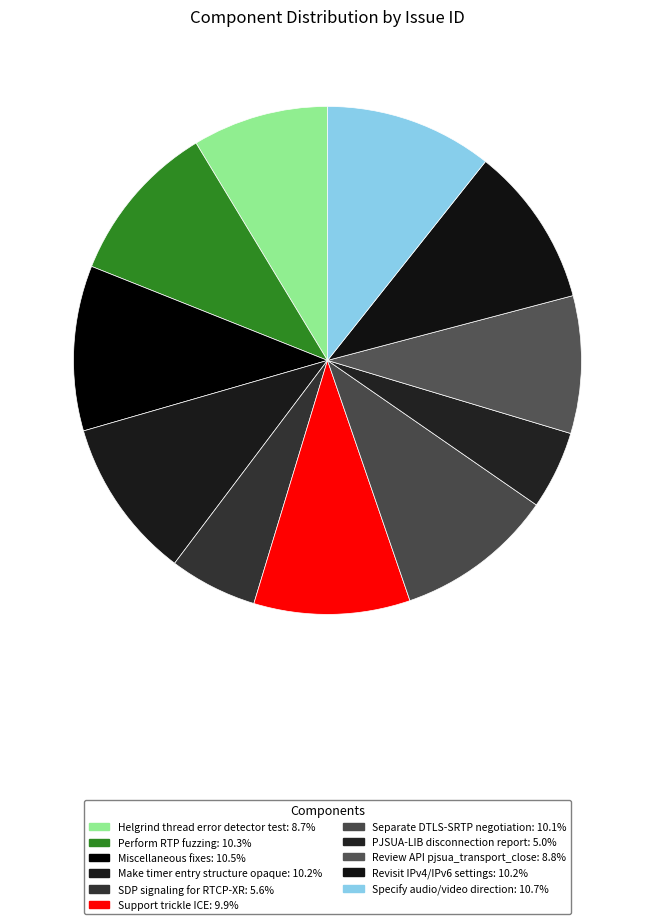

To the nearest percent, what portion does SDP signaling for RTCP-XR represent?

6%